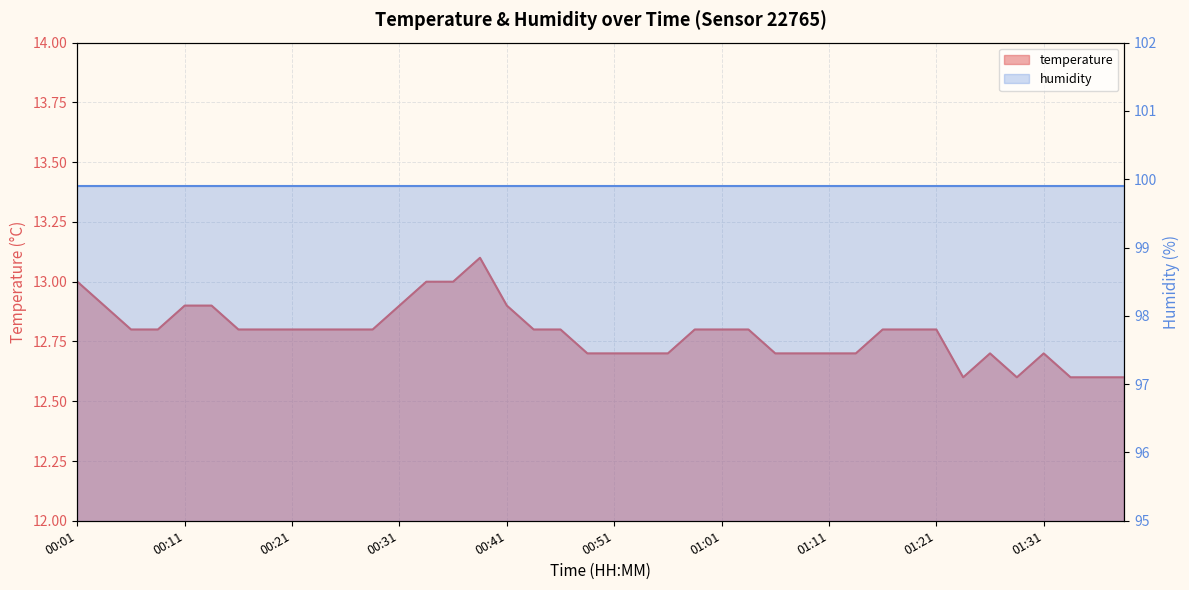

What is the minimum value shown in the chart?

12.6